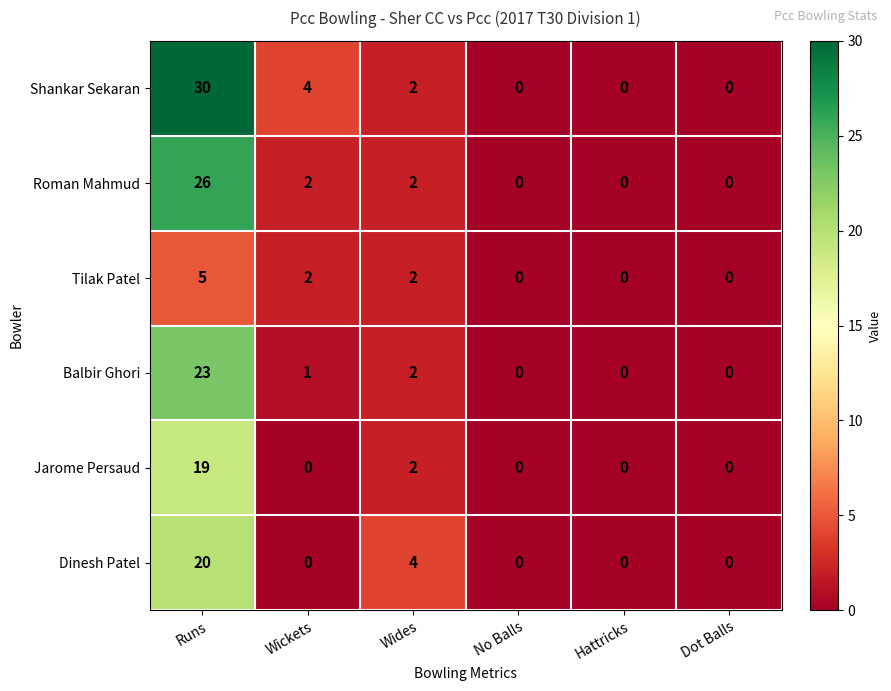

What is the maximum value for Tilak Patel?

5